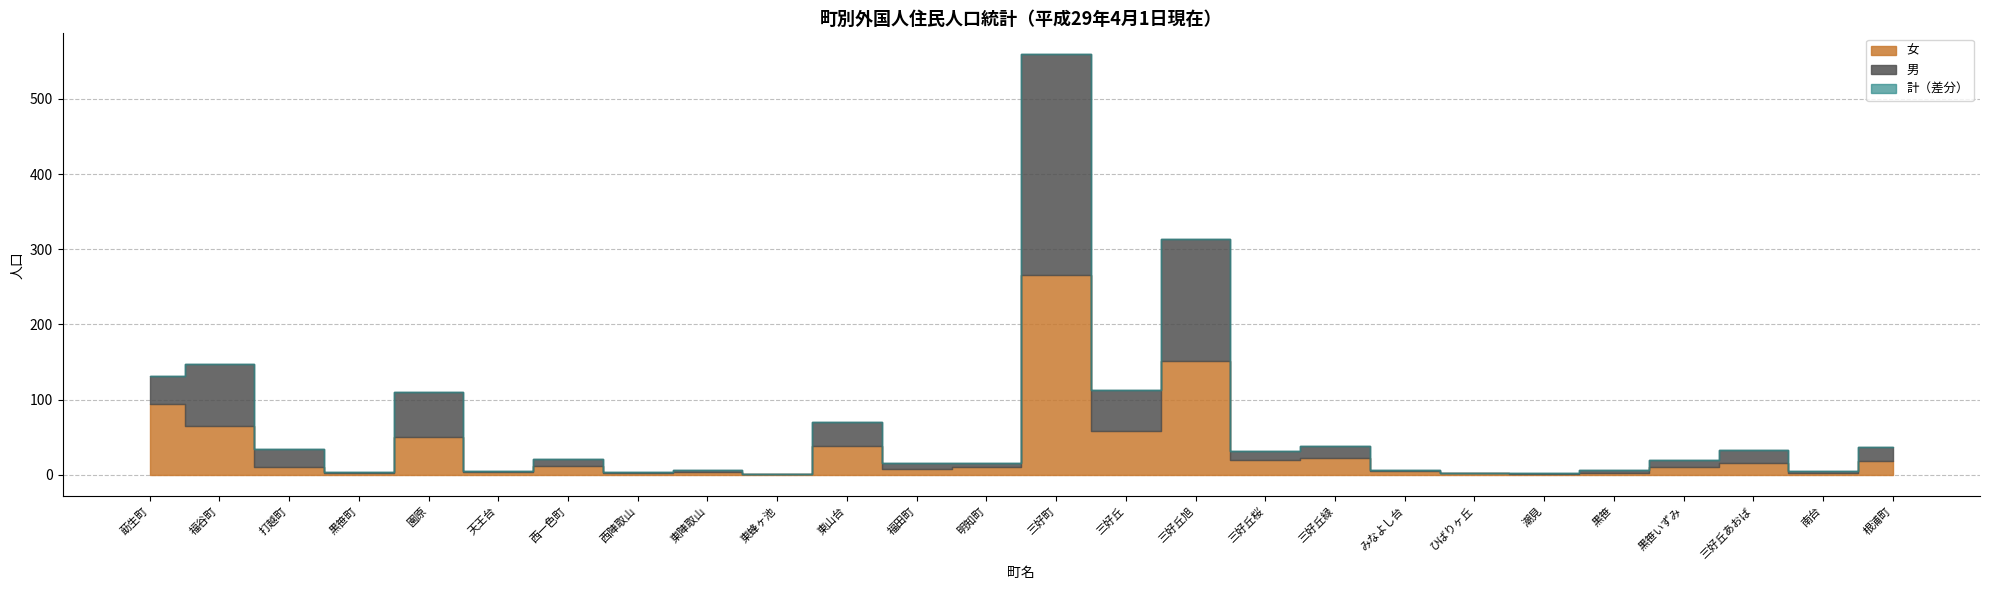

How many values in the 計 series exceed 21?

12